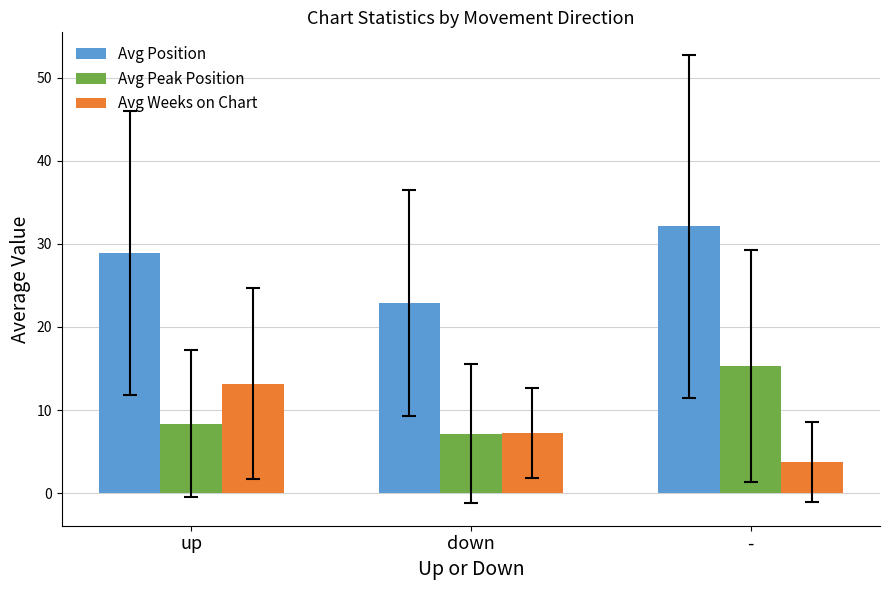

What is the average value of the Avg Peak Position series?

10.3